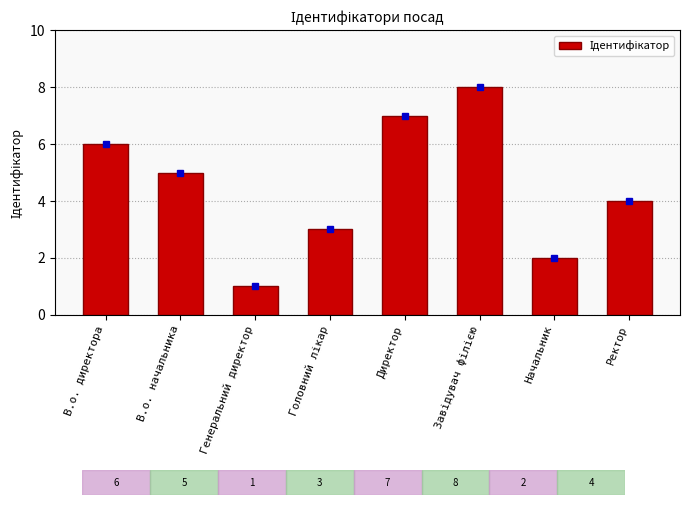

What position from the left is Генеральний директор?

3